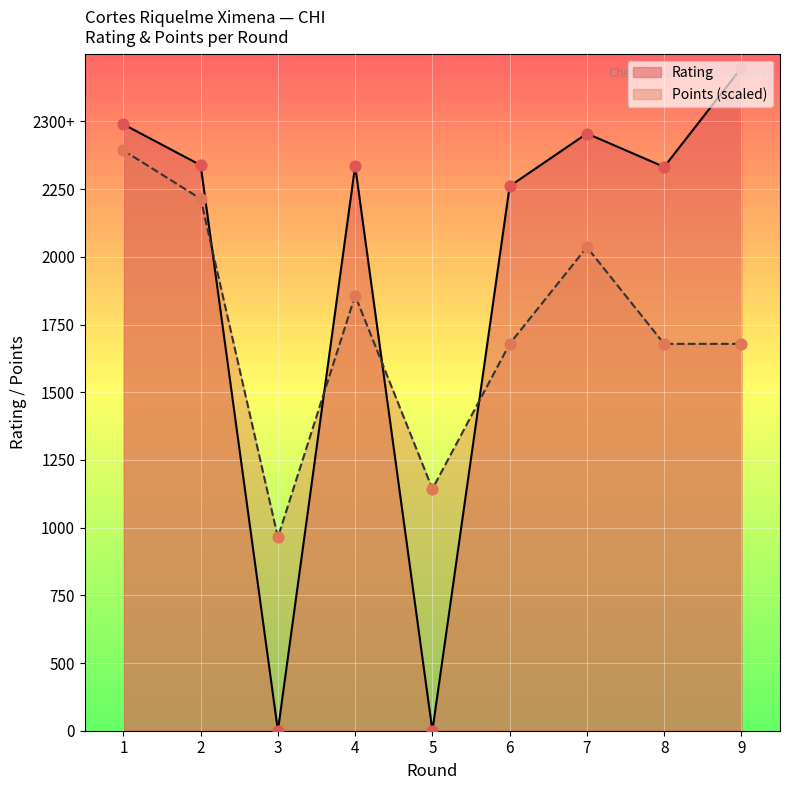

Which series has the largest Y range (max minus min)?

Rating